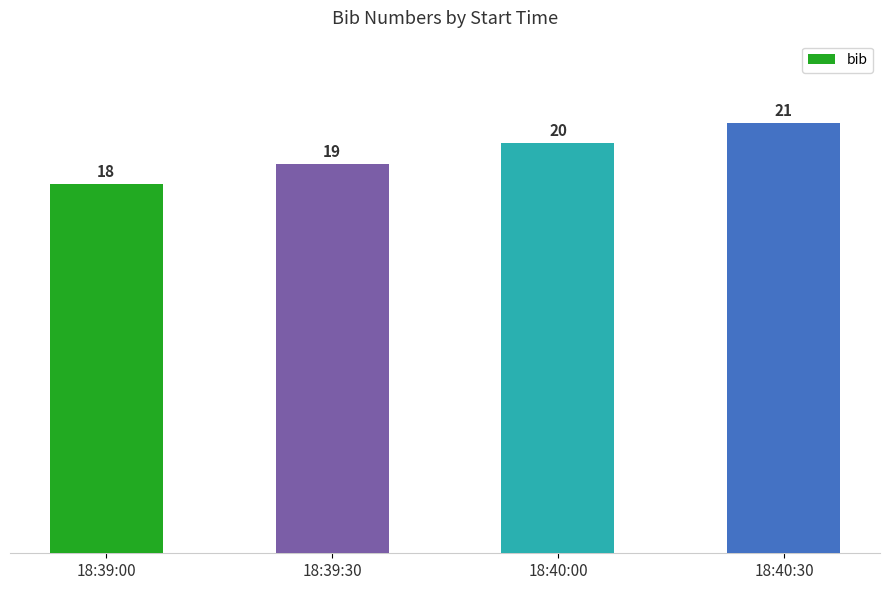

Reading left to right, list all the values displayed in this chart.

18	19	20	21